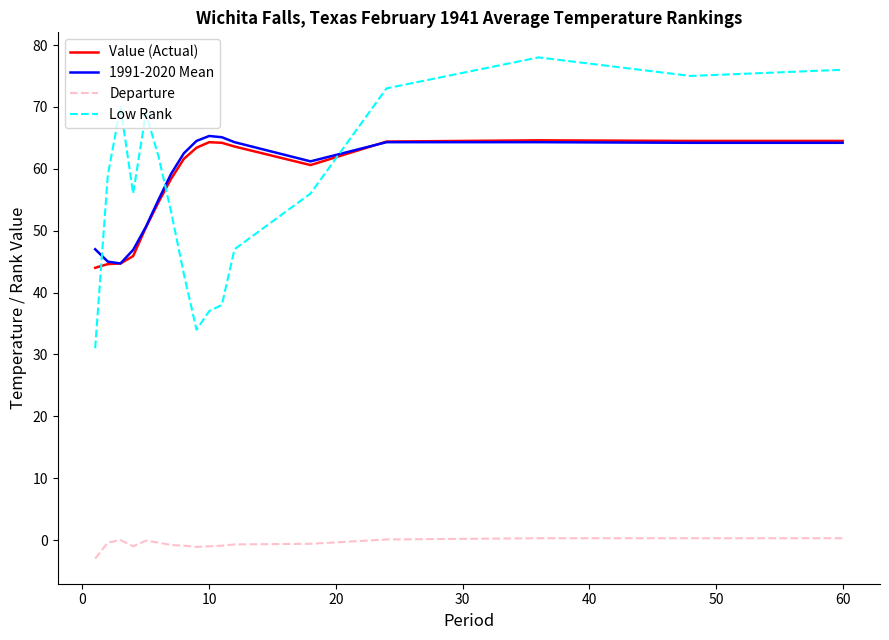

How many times do 1991-2020 Mean and Low Rank cross each other?

3